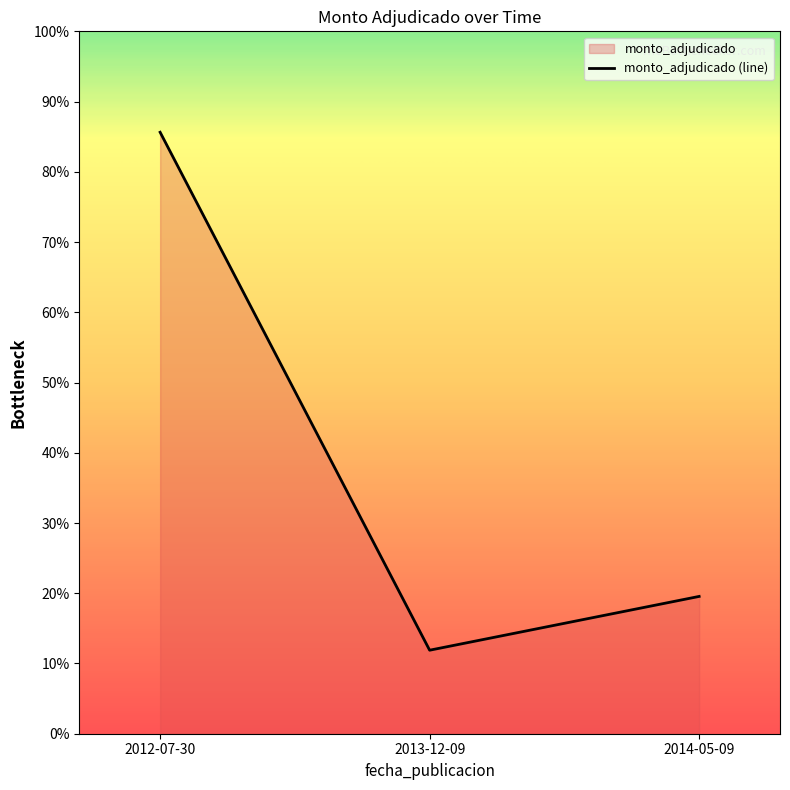

Reading right to left, list all the values displayed in this chart.

2014-05-09=821044000	2013-12-09=499400000	2012-07-30=3596520000